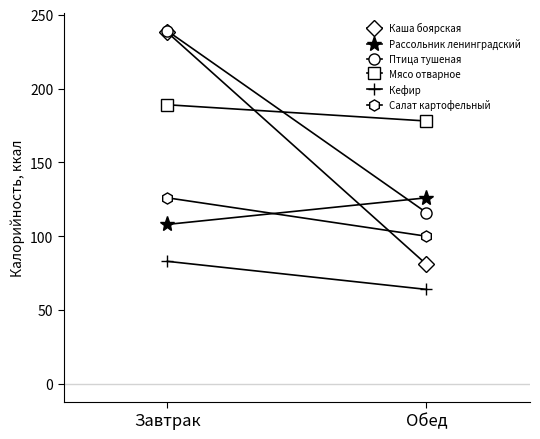

Which series has the largest range (max minus min)?

Каша боярская